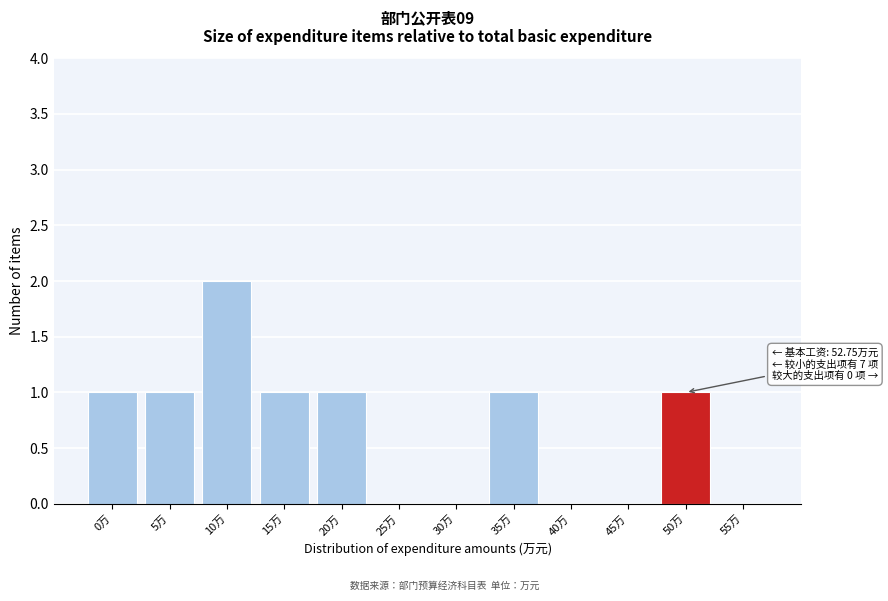

Reading left to right, extract all data points from this chart.

0万=1	5万=1	10万=2	15万=1	20万=1	25万=0	30万=0	35万=1	40万=0	45万=0	50万=1	55万=0